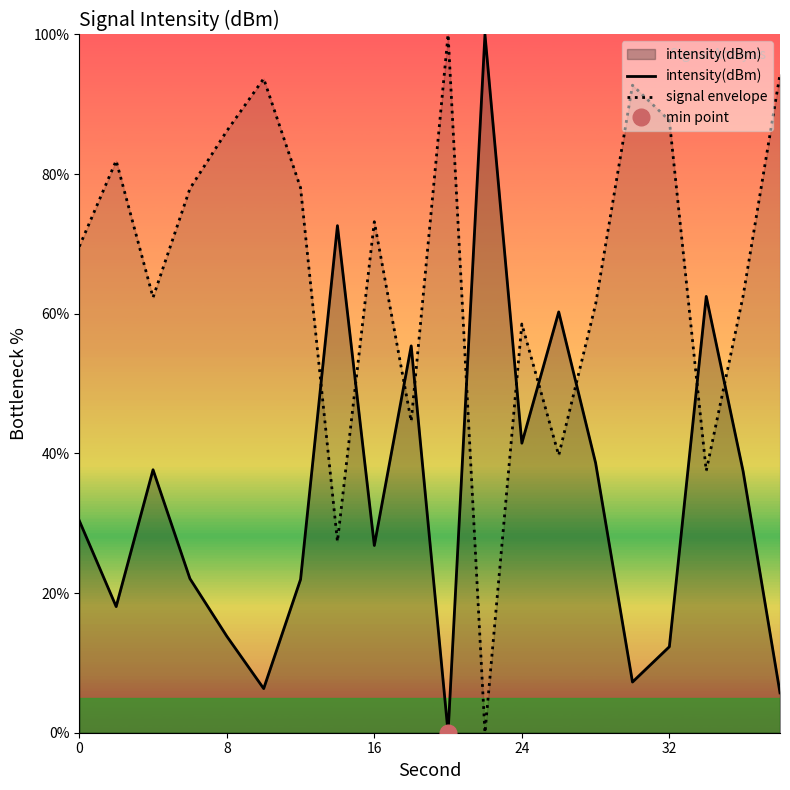

True or false: intensity(dBm) has a value of 30.5 at 24.

False